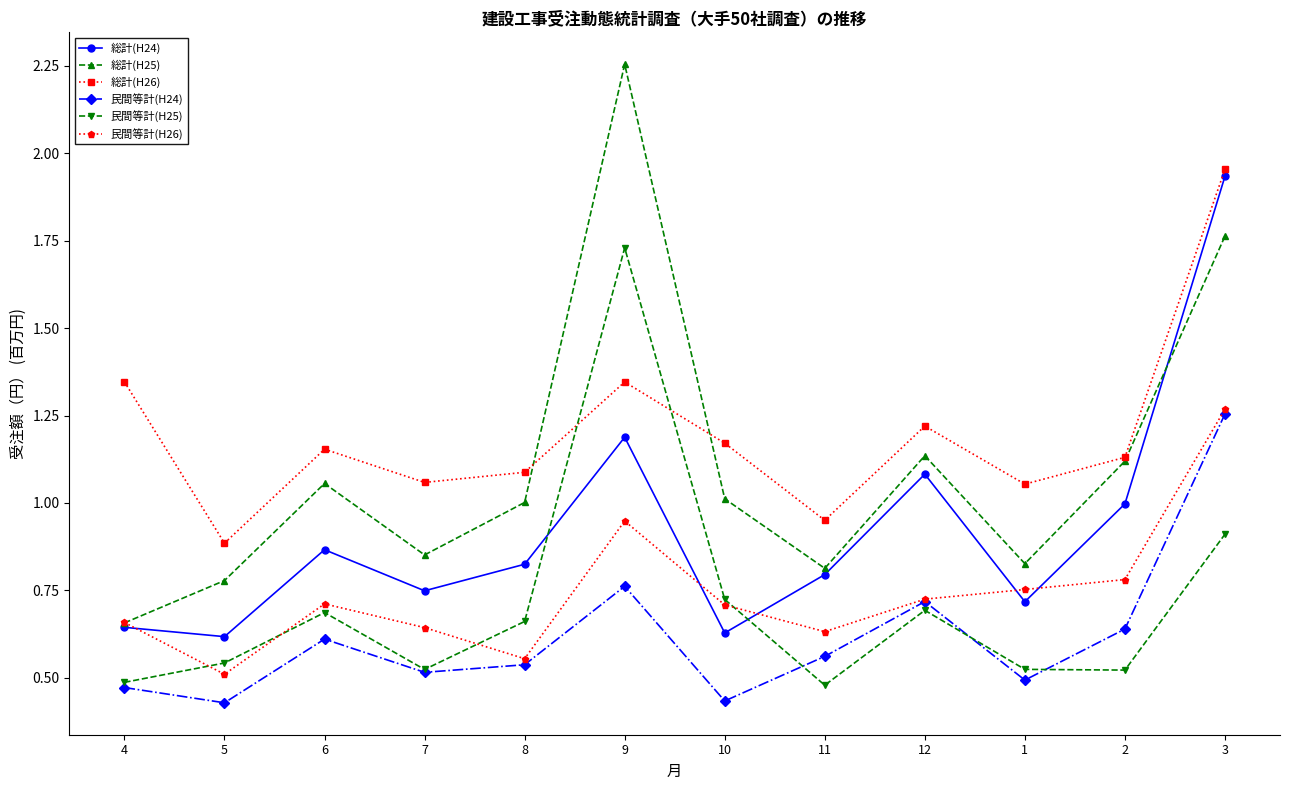

At how many categories does at least one series exceed 1?

10